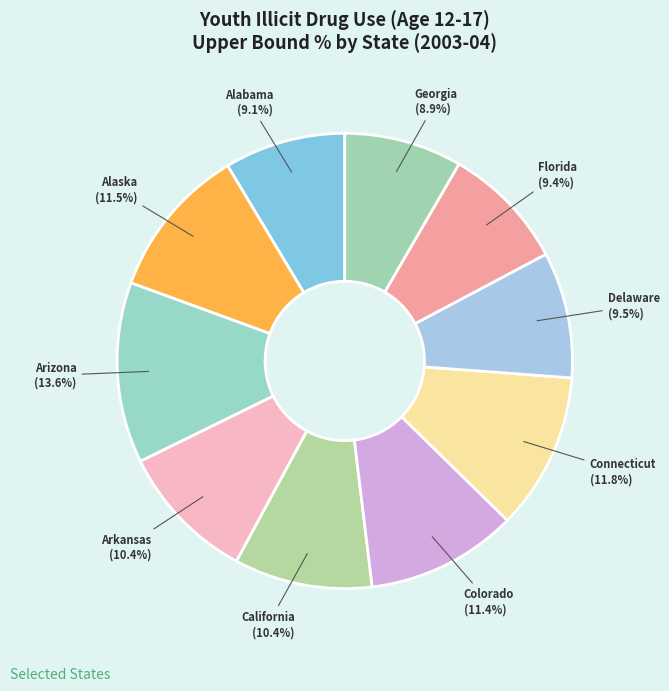

Is it true that Arkansas is 10% of the pie?

True